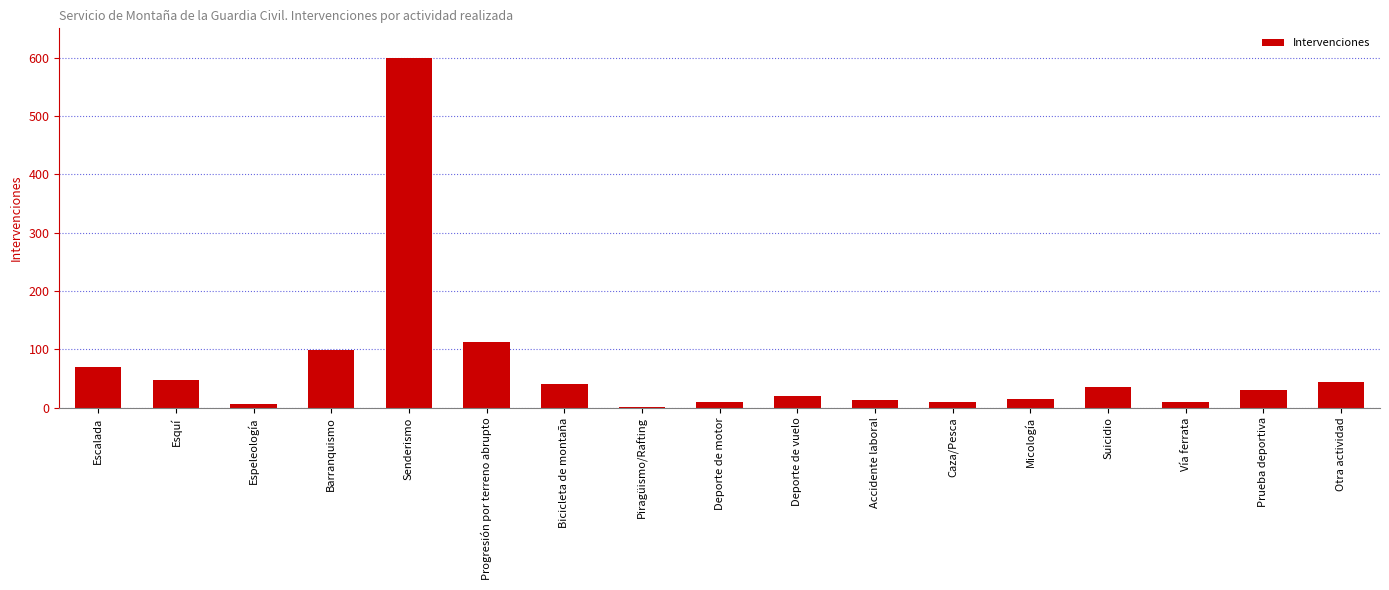

At which category does the chart reach its peak across all series?

Senderismo